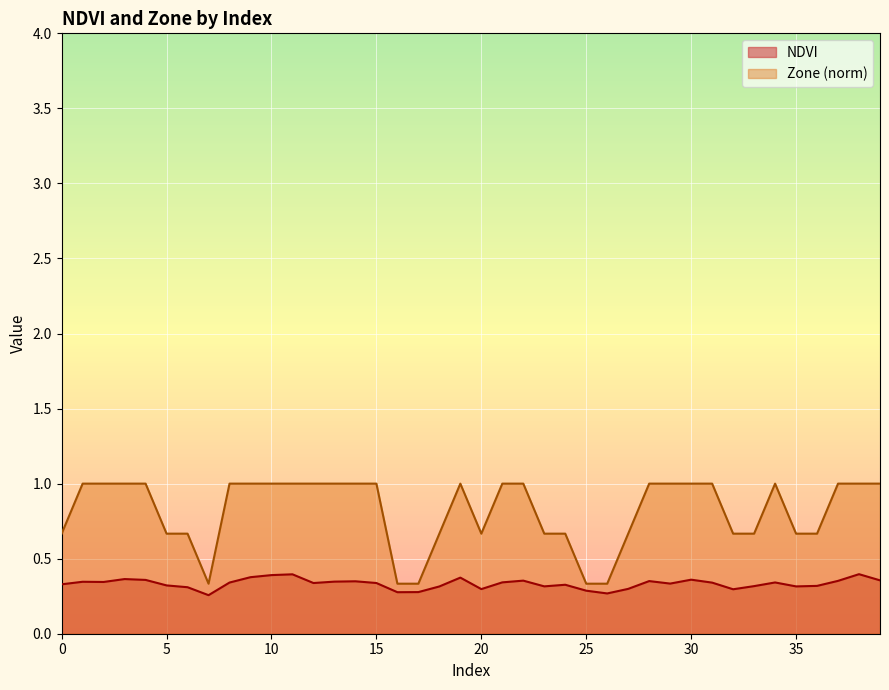

Reading left to right, transcribe all the data shown in this chart.

NDVI: 0.3	0.3	0.3	0.4	0.4	0.3	0.3	0.3	0.3	0.4	0.4	0.4	0.3	0.3	0.3	0.3	0.3	0.3	0.3	0.4	0.3	0.3	0.4	0.3	0.3	0.3	0.3	0.3	0.4	0.3	0.4	0.3	0.3	0.3	0.3	0.3	0.3	0.4	0.4	0.4
Zone: 0.7	1.0	1.0	1.0	1.0	0.7	0.7	0.3	1.0	1.0	1.0	1.0	1.0	1.0	1.0	1.0	0.3	0.3	0.7	1.0	0.7	1.0	1.0	0.7	0.7	0.3	0.3	0.7	1.0	1.0	1.0	1.0	0.7	0.7	1.0	0.7	0.7	1.0	1.0	1.0